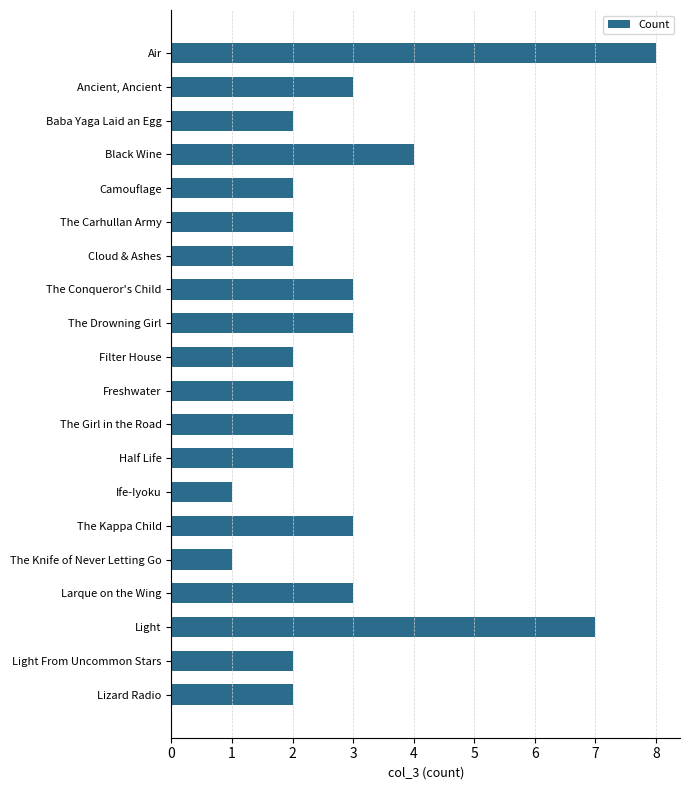

The value at Larque on the Wing is 3. True or false?

True